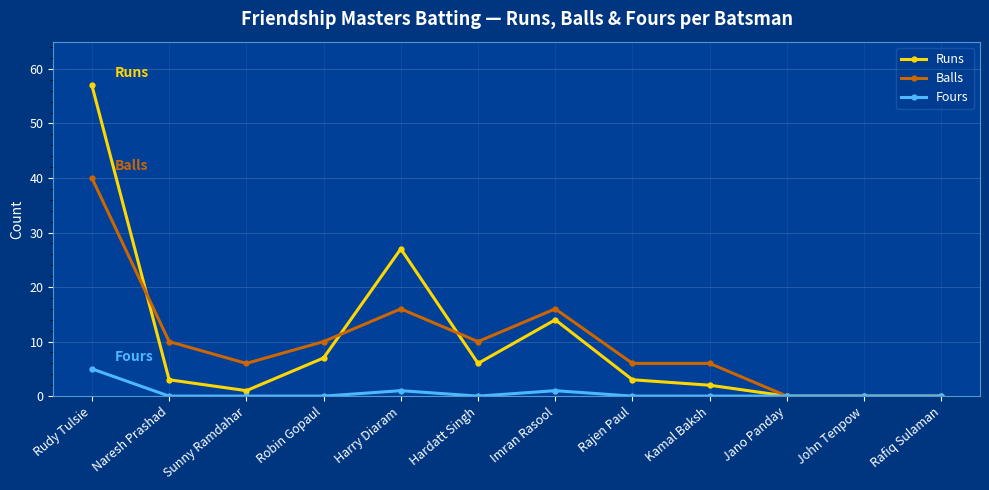

What are all the series names shown in the legend?

Runs, Balls, Fours